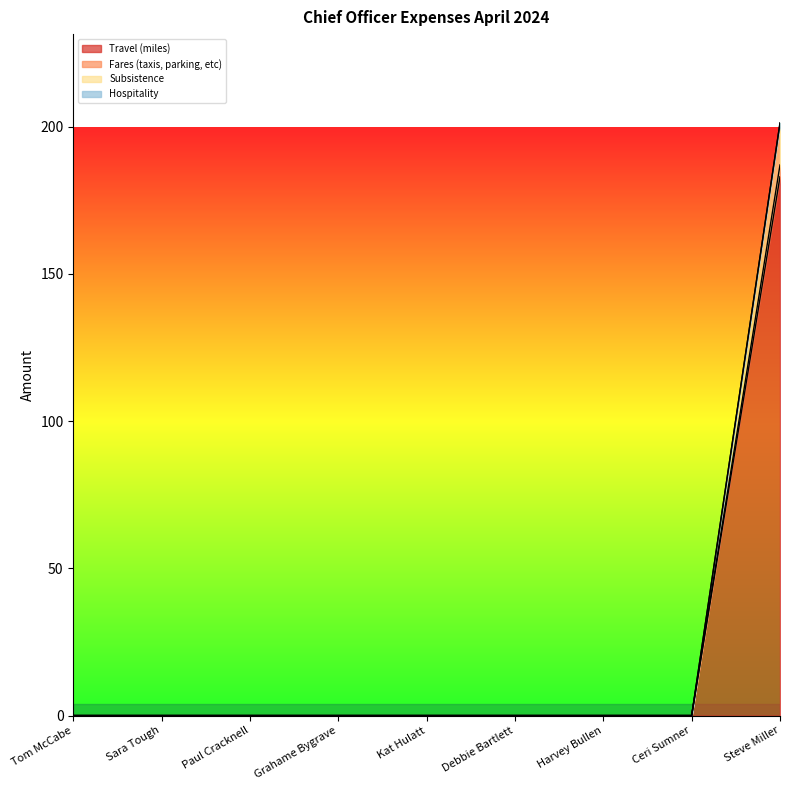

True or false: Fares (taxis, parking, etc) and Travel (miles) cross at least once.

False